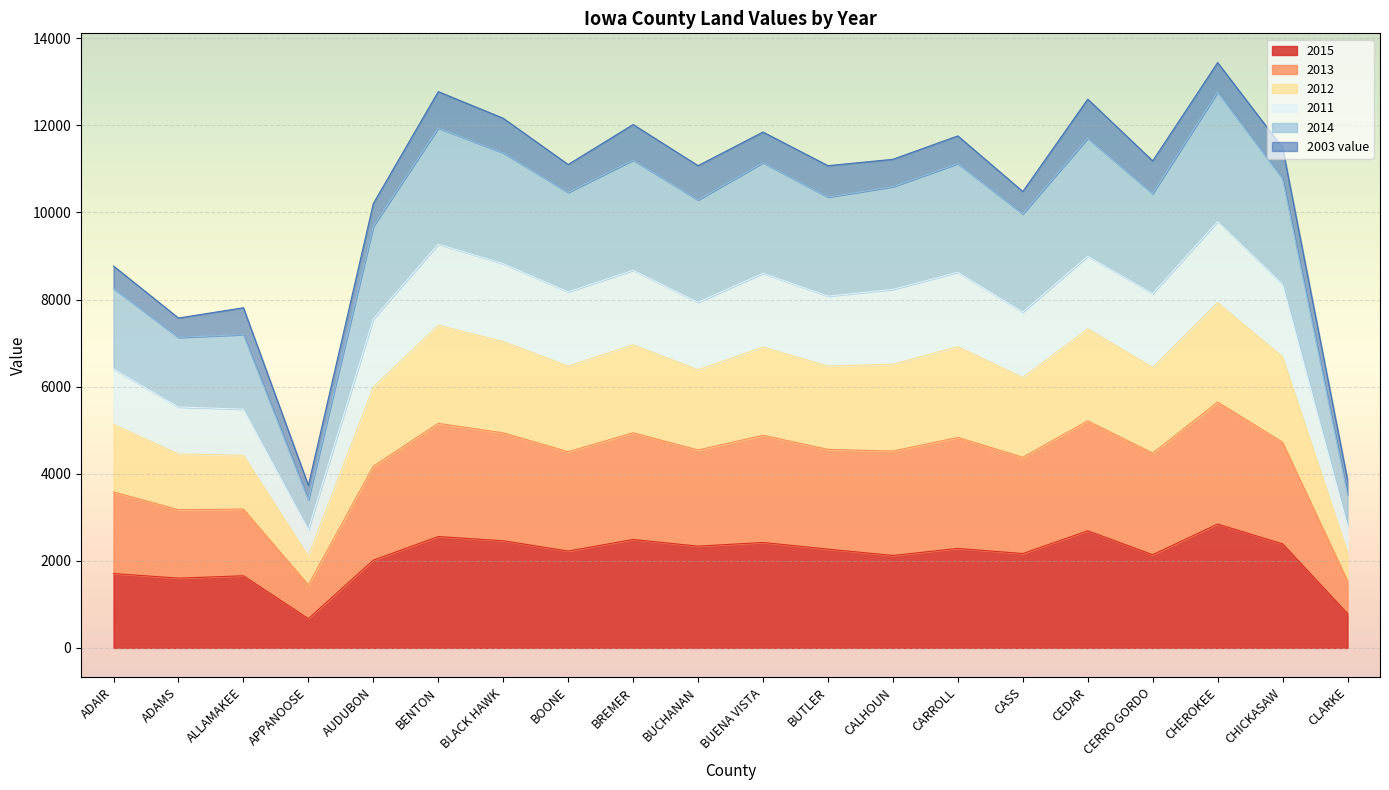

What is the total value across all series at CARROLL?

11758.2